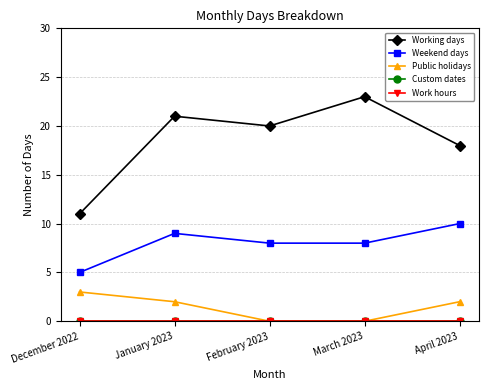

Reading left to right, transcribe all the data shown in this chart.

Working days: December 2022=11	January 2023=21	February 2023=20	March 2023=23	April 2023=18
Weekend days: December 2022=5	January 2023=9	February 2023=8	March 2023=8	April 2023=10
Public holidays: December 2022=3	January 2023=2	February 2023=0	March 2023=0	April 2023=2
Custom dates: December 2022=0	January 2023=0	February 2023=0	March 2023=0	April 2023=0
Work hours: December 2022=0	January 2023=0	February 2023=0	March 2023=0	April 2023=0